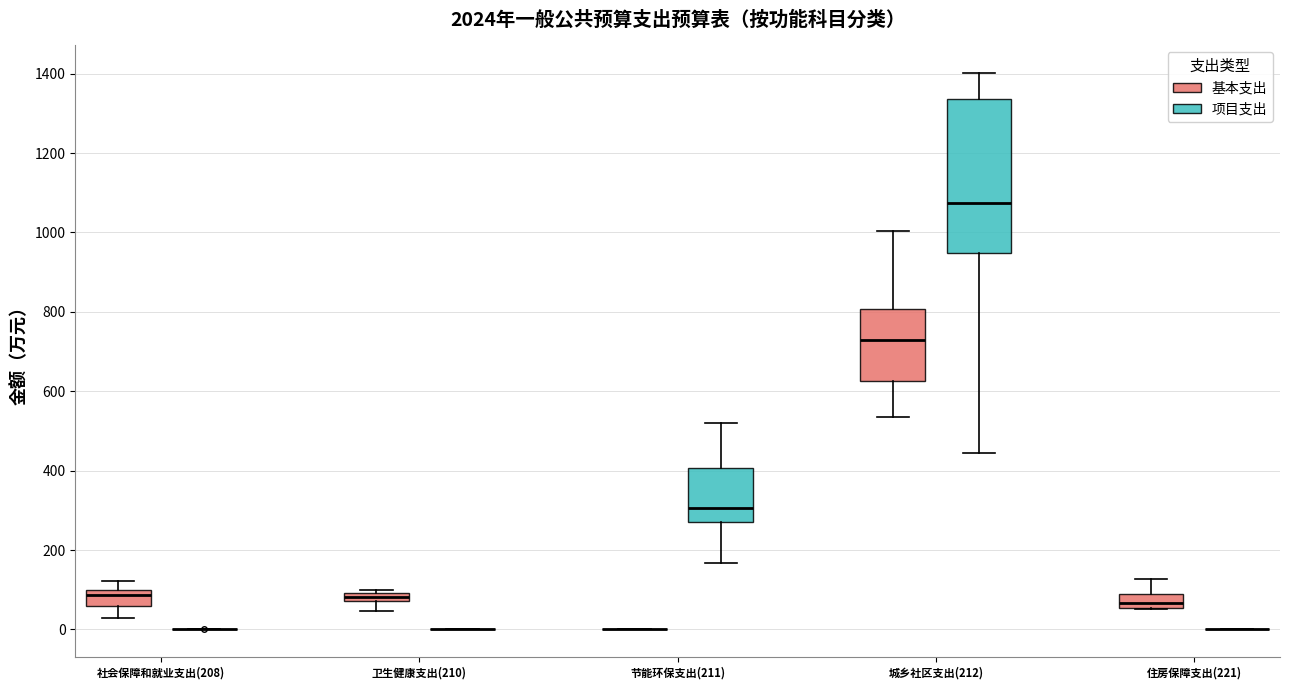

Comparing the boxes themselves (not the whiskers), which one is the tallest?

城乡社区支出(212) (项目支出)